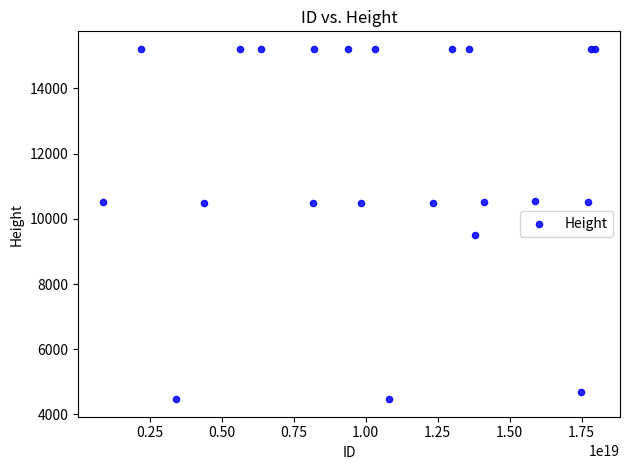

What Y value in the scatter plot is closest to 9842?

9493